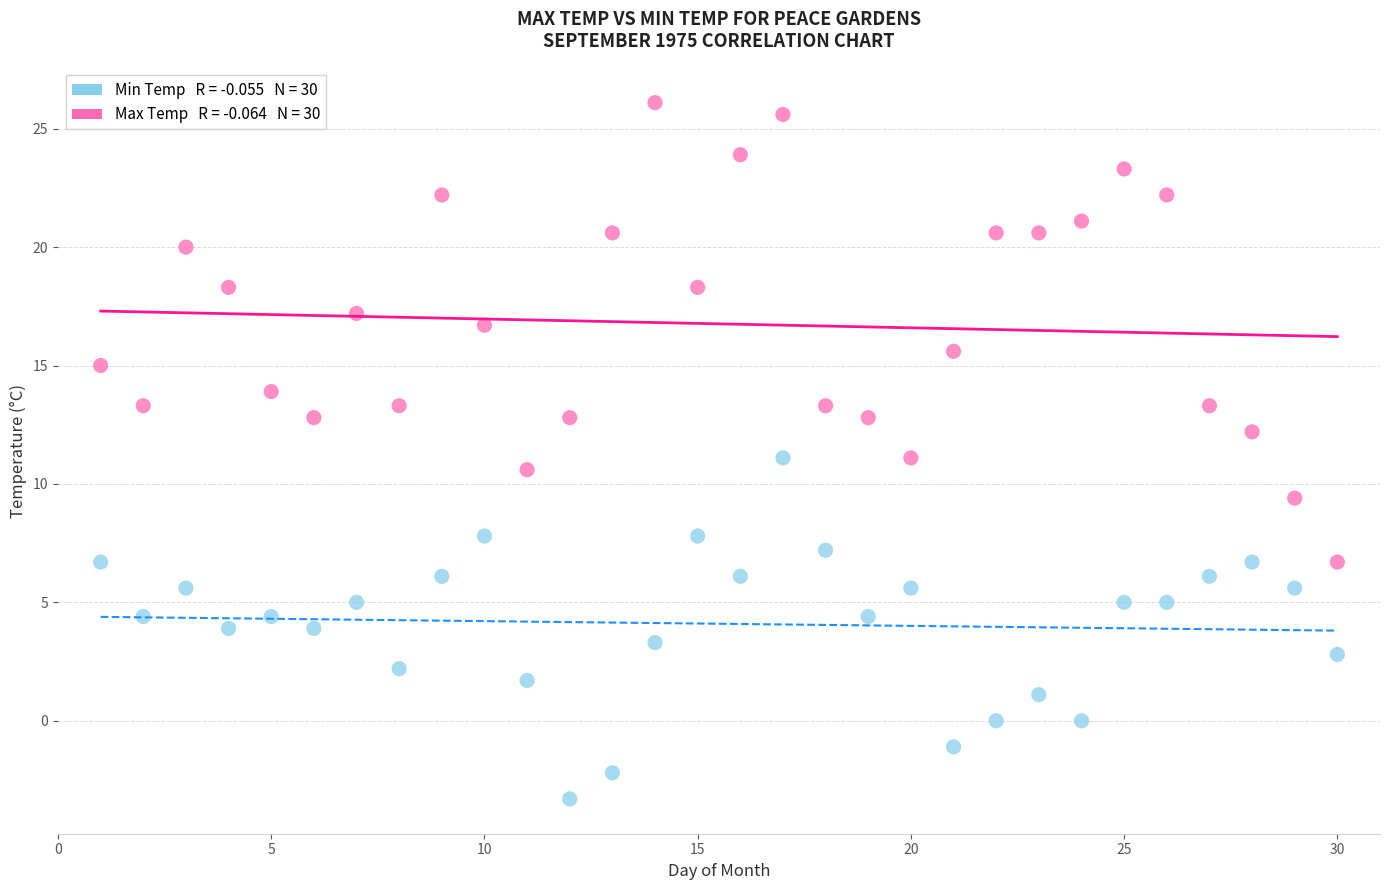

Across all data points, what is the range of Y values (max minus min)?

29.4